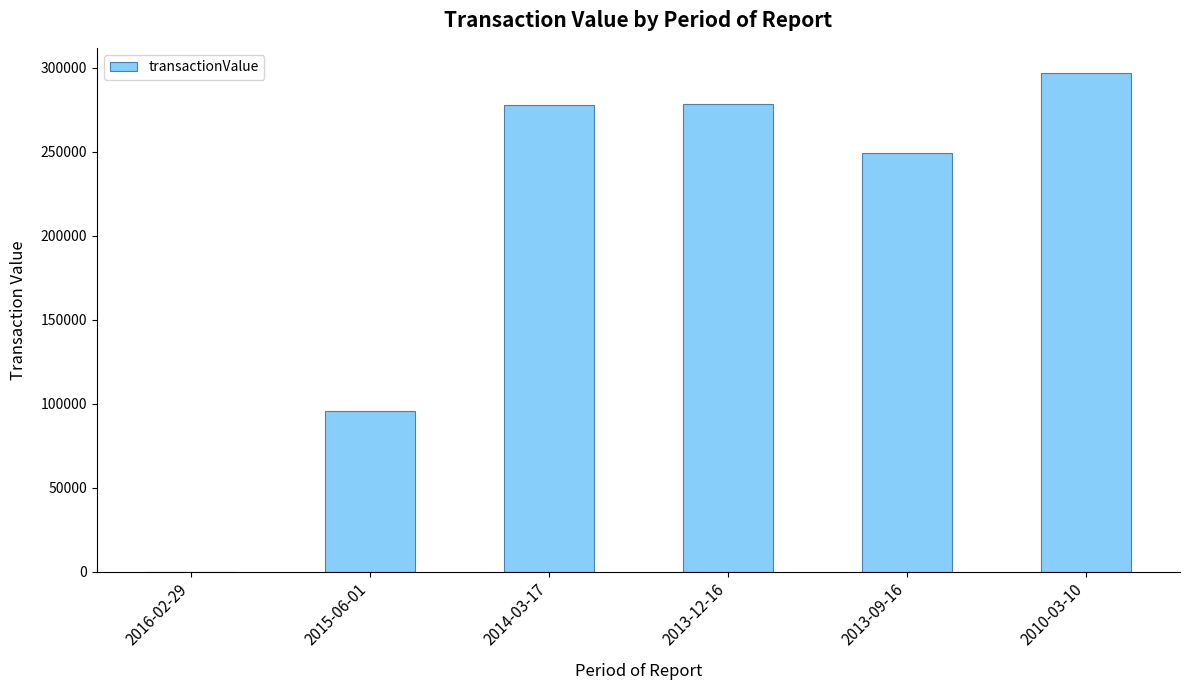

What is the maximum value shown in the chart?

296888